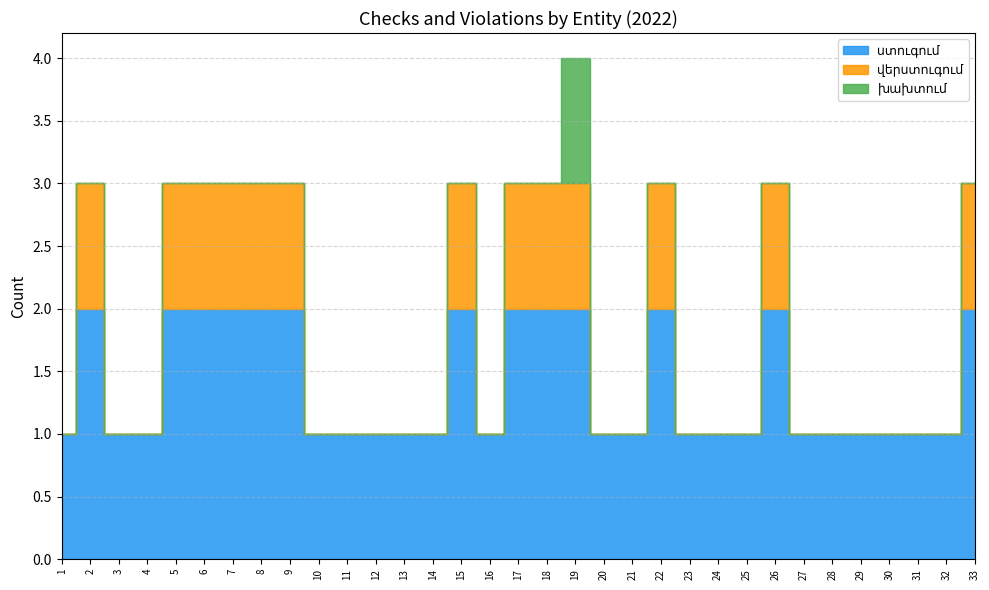

Is the value of խախտում at 4 greater than the value of ստուգում at 1?

No